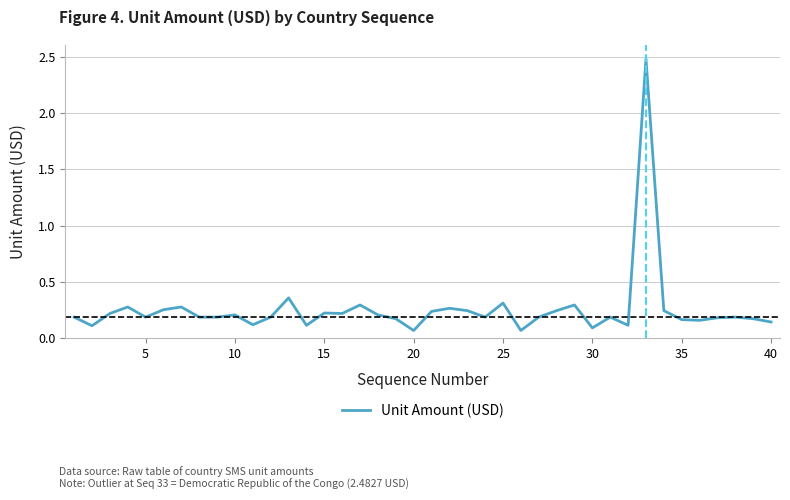

What is the difference between the maximum and minimum values?

2.4